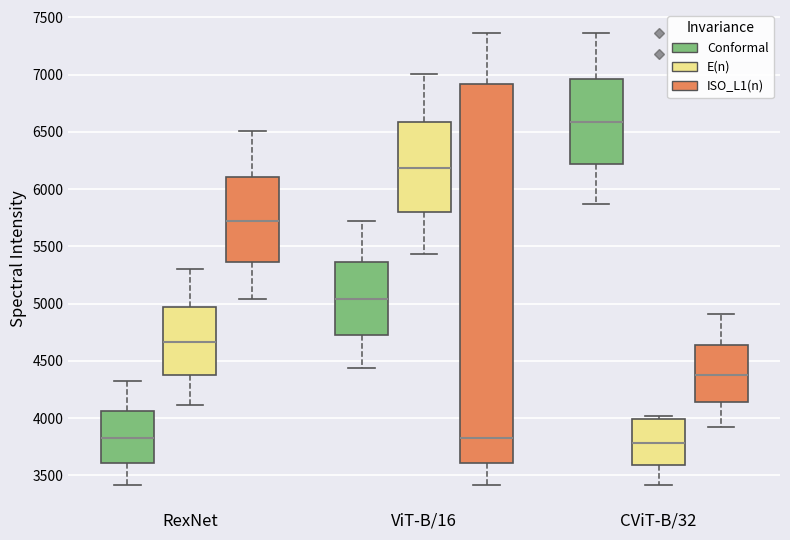

Which box has the highest median line?

CViT-B/32 (Conformal)